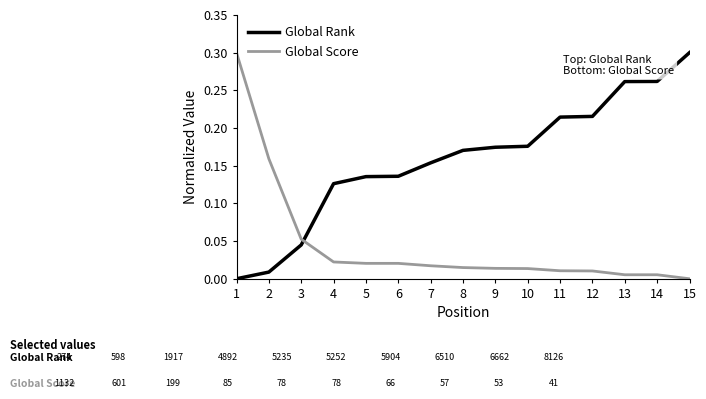

At 2, list the series in order from smallest to largest.

Global Rank, Global Score